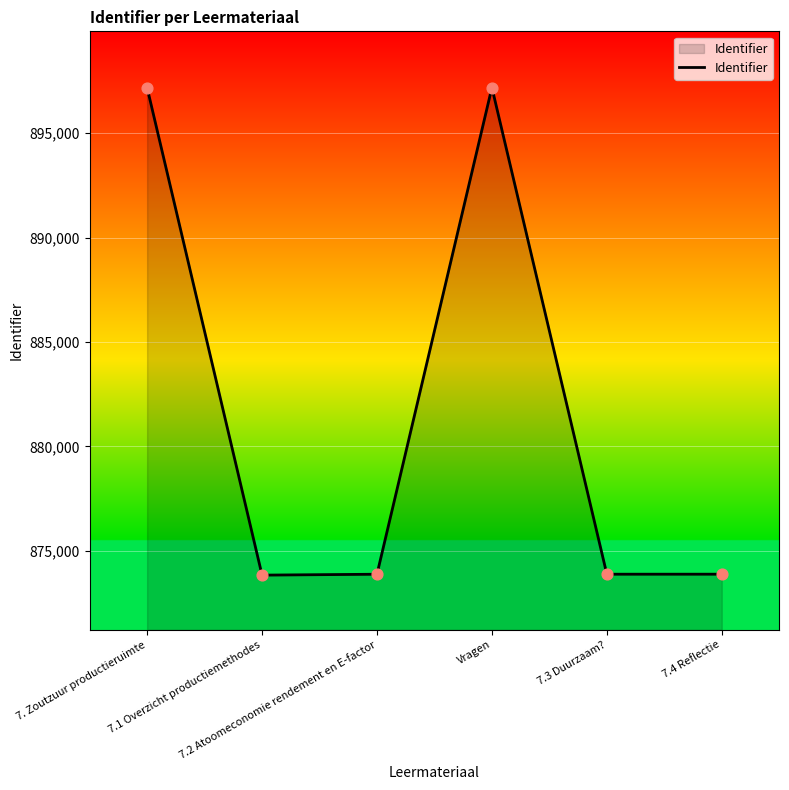

What is the ratio of the value at 7.2 Atoomeconomie rendement en E-factor to the value at 7. Zoutzuur productieruimte?

1.0